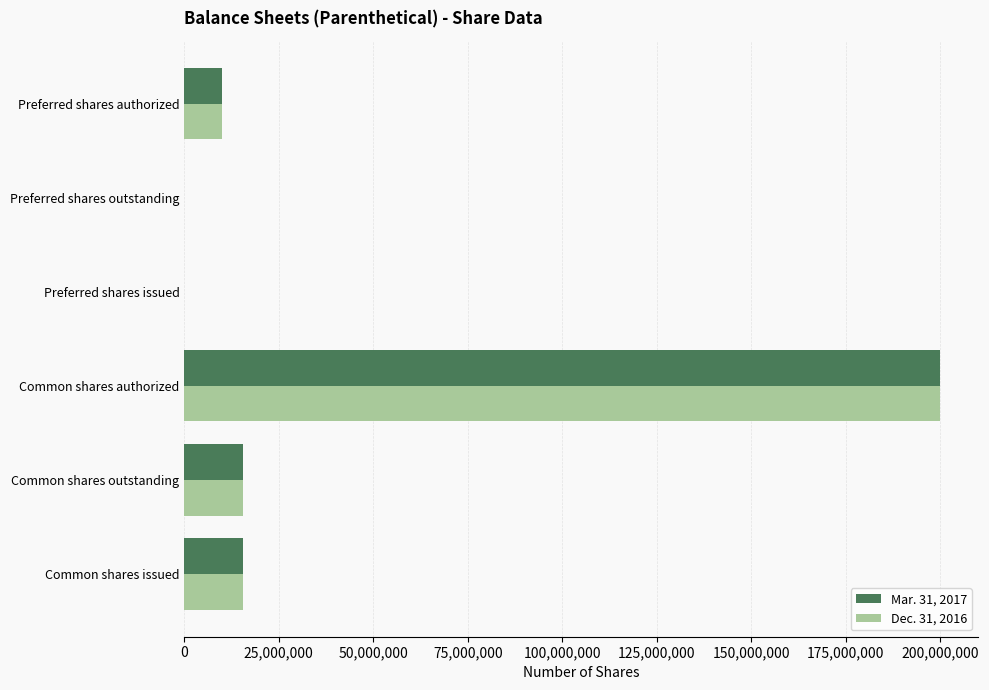

Which category has the highest value across all series?

Common shares authorized